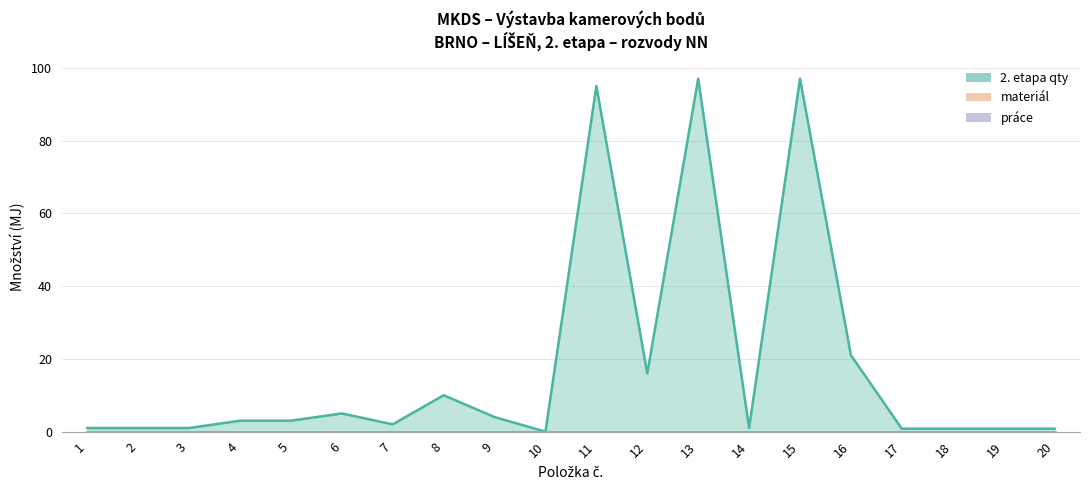

List the labels in order of práce value, smallest first.

1, 2, 3, 4, 5, 6, 7, 8, 9, 10, 11, 12, 13, 14, 15, 16, 17, 18, 19, 20